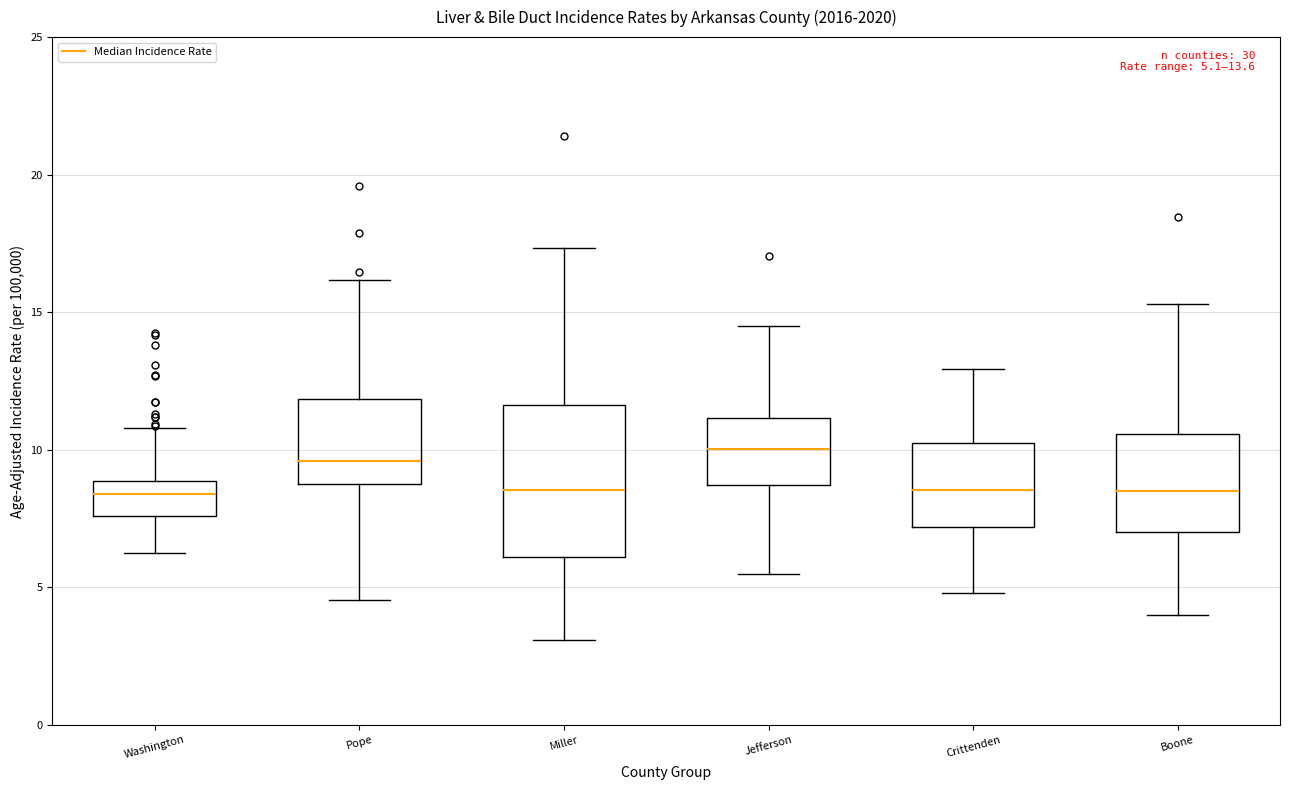

Comparing the boxes themselves (not the whiskers), which one is the tallest?

Miller